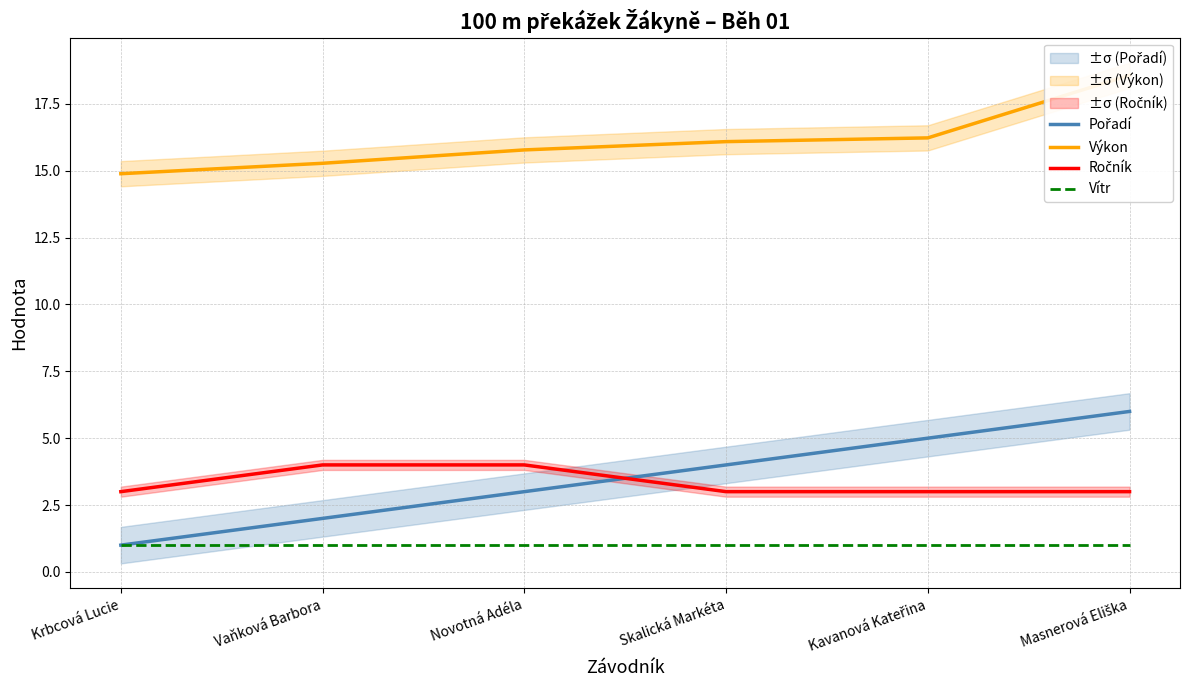

Which label corresponds to the largest value in the chart?

Masnerová Eliška